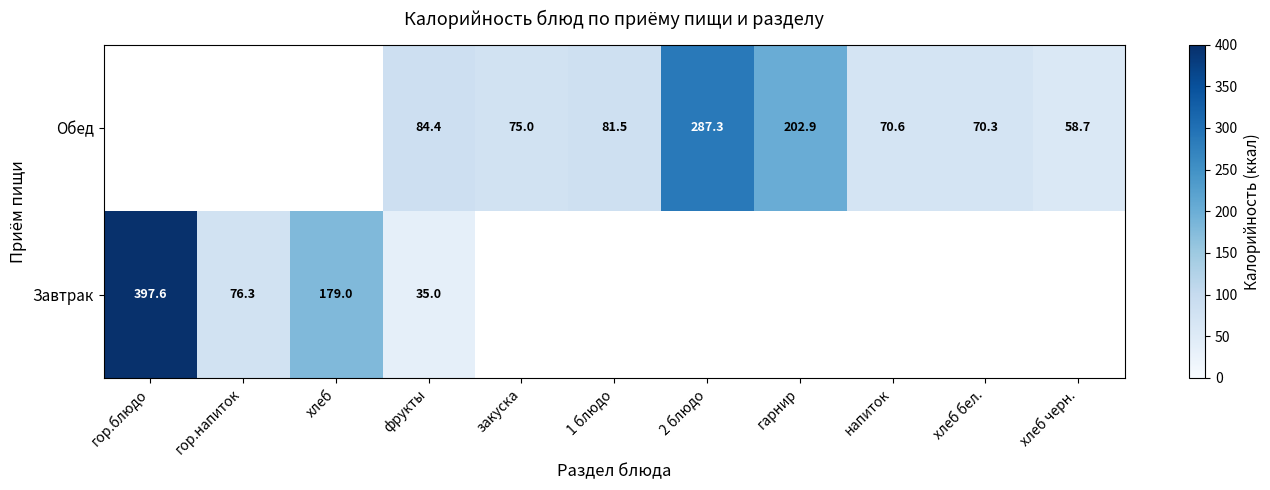

At how many categories does at least one series exceed 278?

2